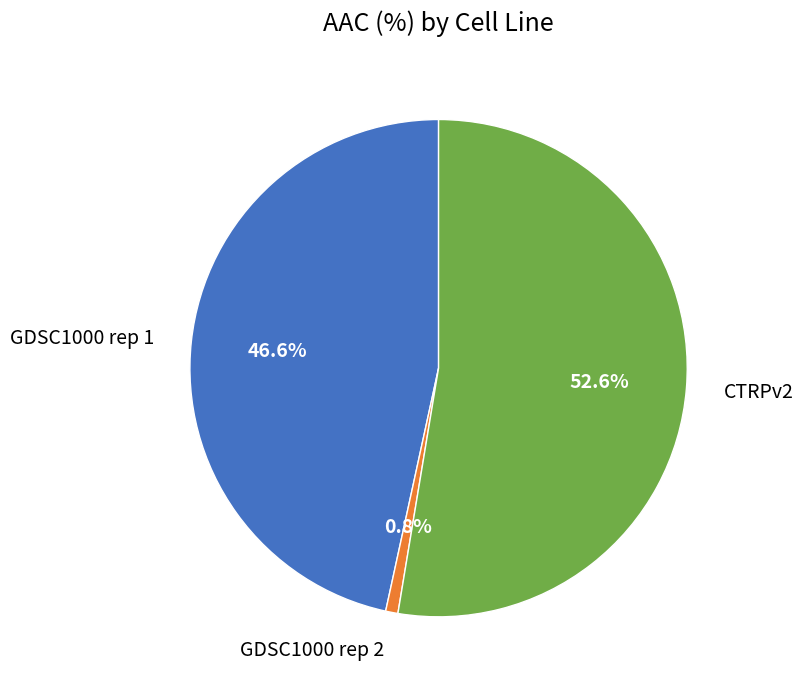

Rank the categories by value from lowest to highest.

GDSC1000 rep 2, GDSC1000 rep 1, CTRPv2